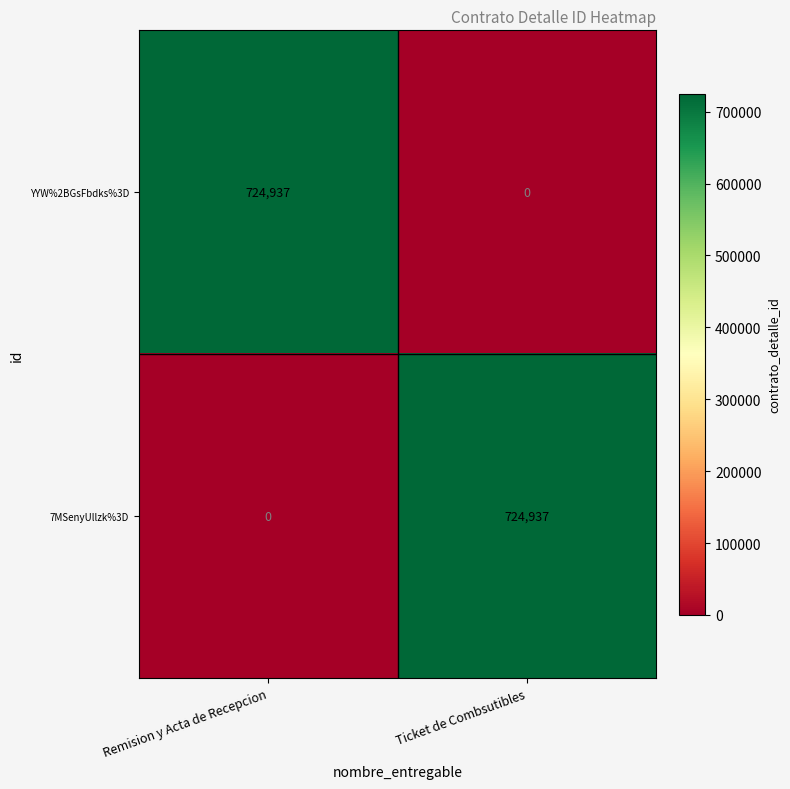

What is the difference between the maximum and minimum values in the 7MSenyUllzk%3D series?

724937